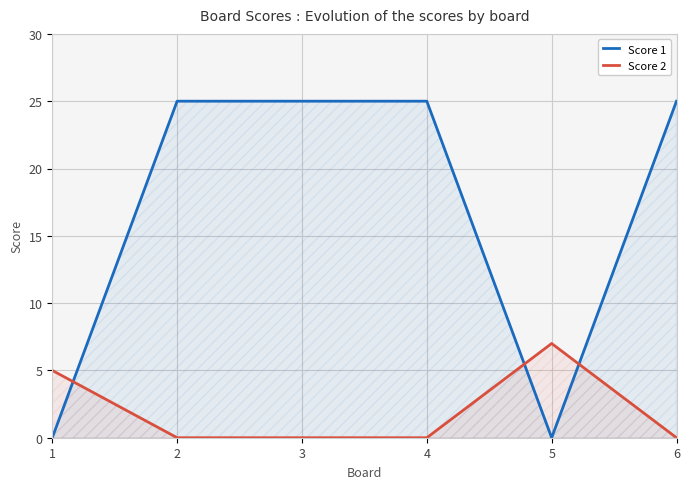

What is the total value across all series at 3?

25